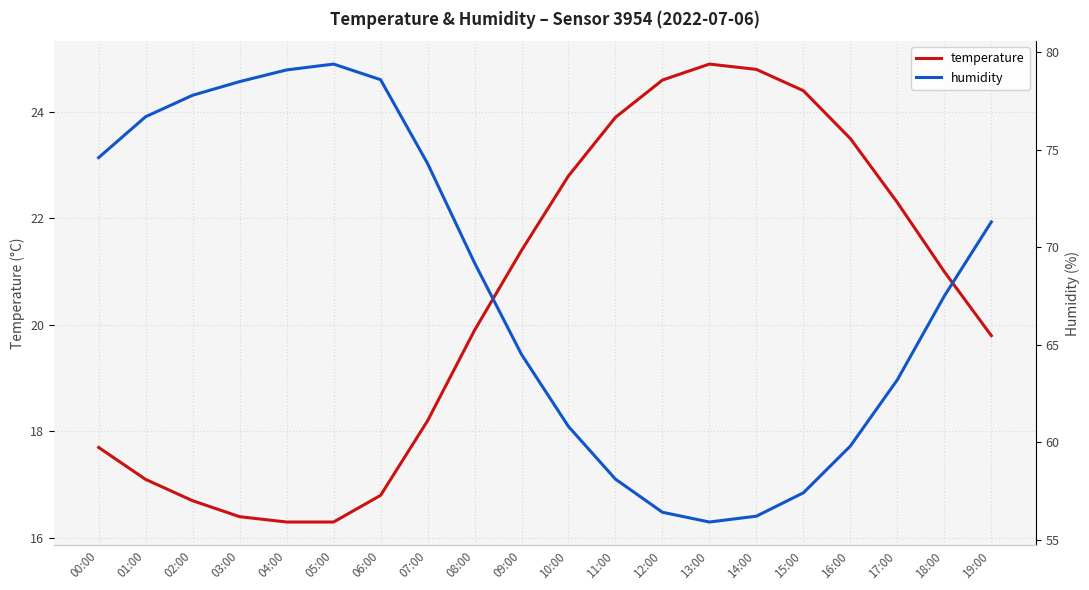

True or false: humidity and temperature cross at least once.

False